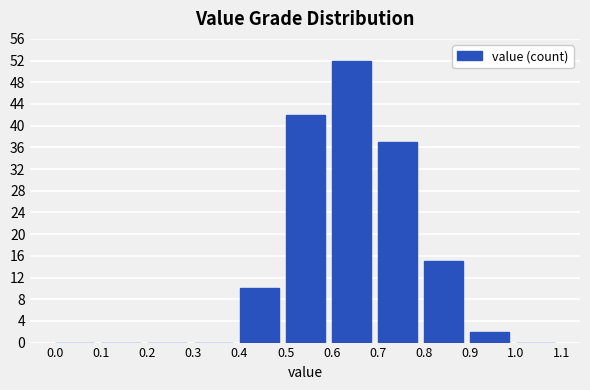

Reading left to right, transcribe this chart: for each bar, give the range it covers on the x-axis and its height. The values are not printed on the chart, so give them approximately, as read against the axis.

0.0 to 0.1: 0
0.1 to 0.2: 0
0.2 to 0.3: 0
0.3 to 0.4: 0
0.4 to 0.5: 10
0.5 to 0.6: 42
0.6 to 0.7: 52
0.7 to 0.8: 37
0.8 to 0.9: 15
0.9 to 1.0: 2
1.0 to 1.1: 0